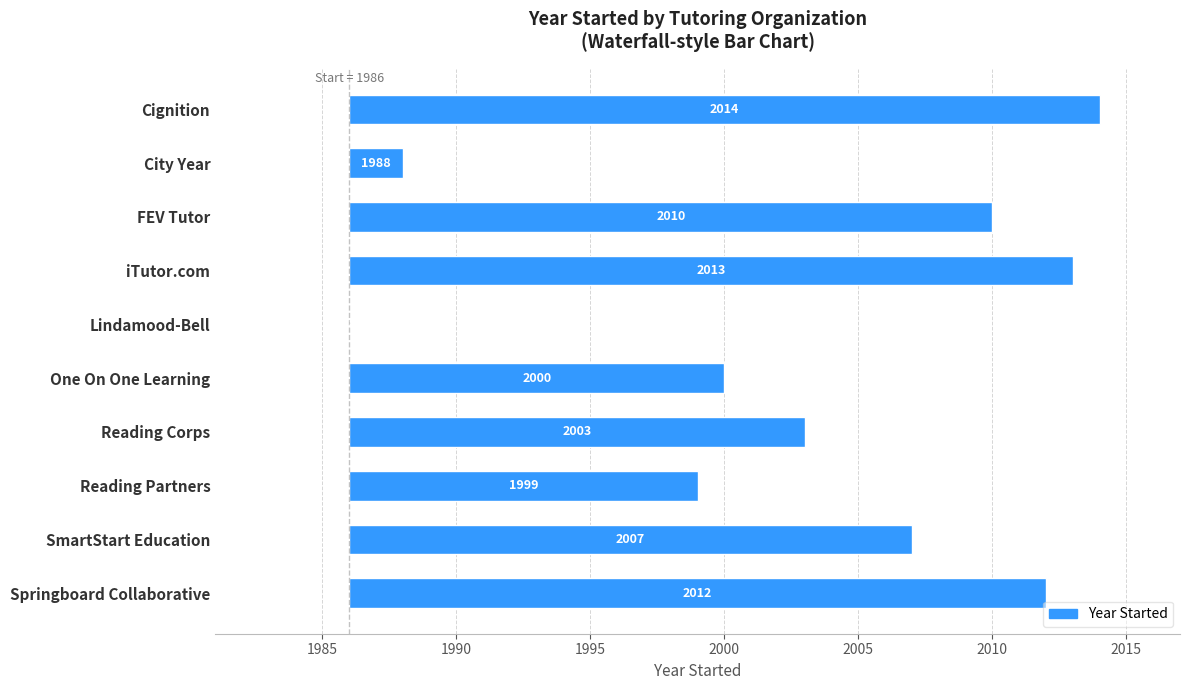

How many distinct data groups are displayed?

1